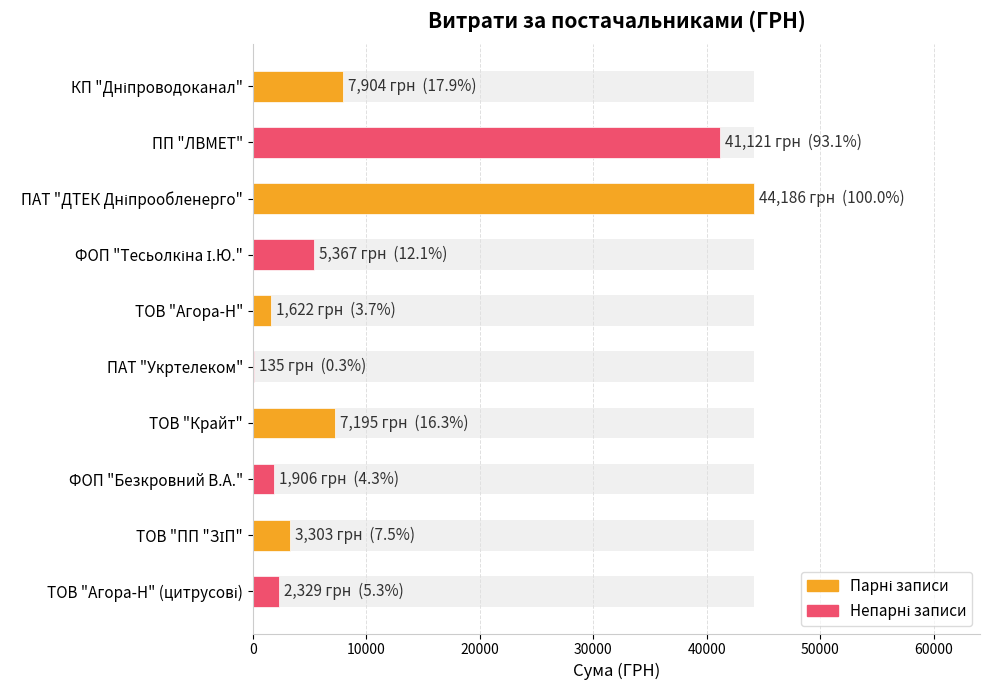

Is it true that the value at КП "Дніпроводоканал" is 1996.2?

False